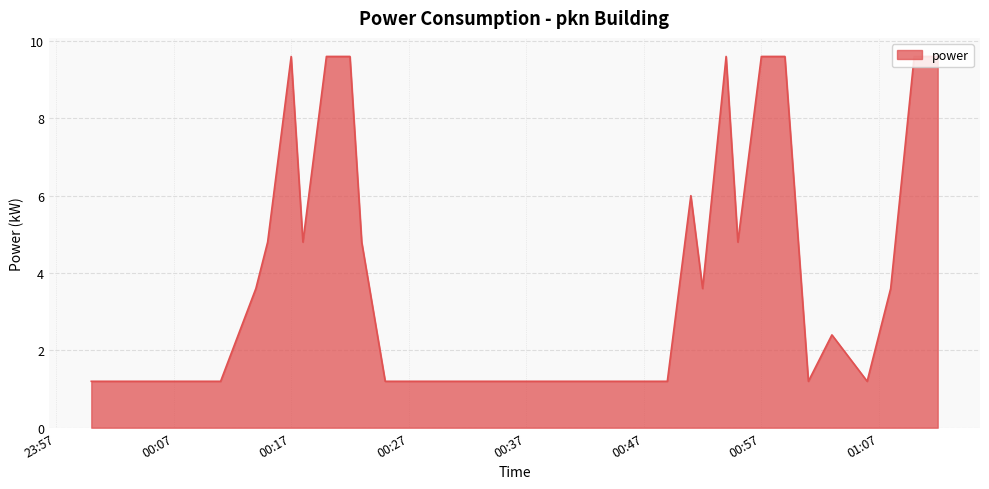

What is the maximum value shown in the chart?

9.6